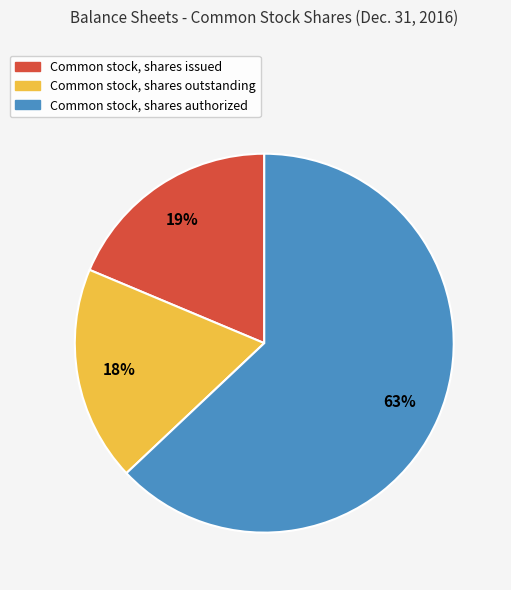

To the nearest percent, what is the difference between the largest and smallest slice percentages?

45%